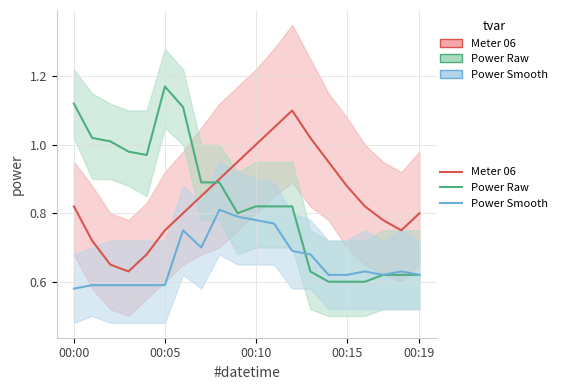

At which category is the sum across all series the highest?

6